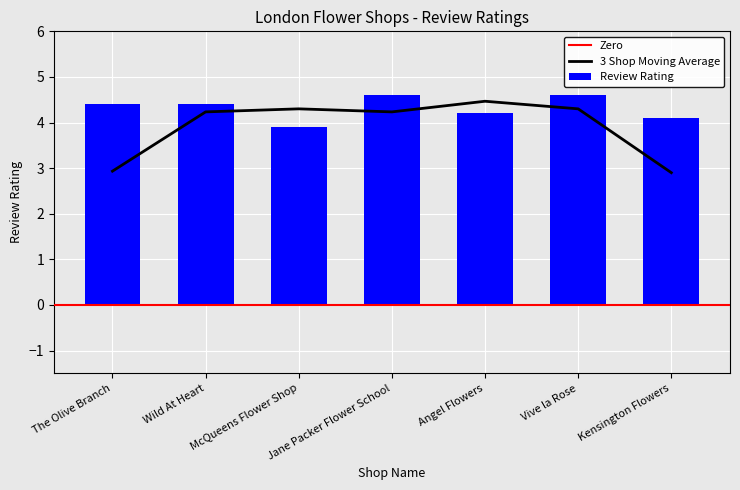

What is the average value?

4.3